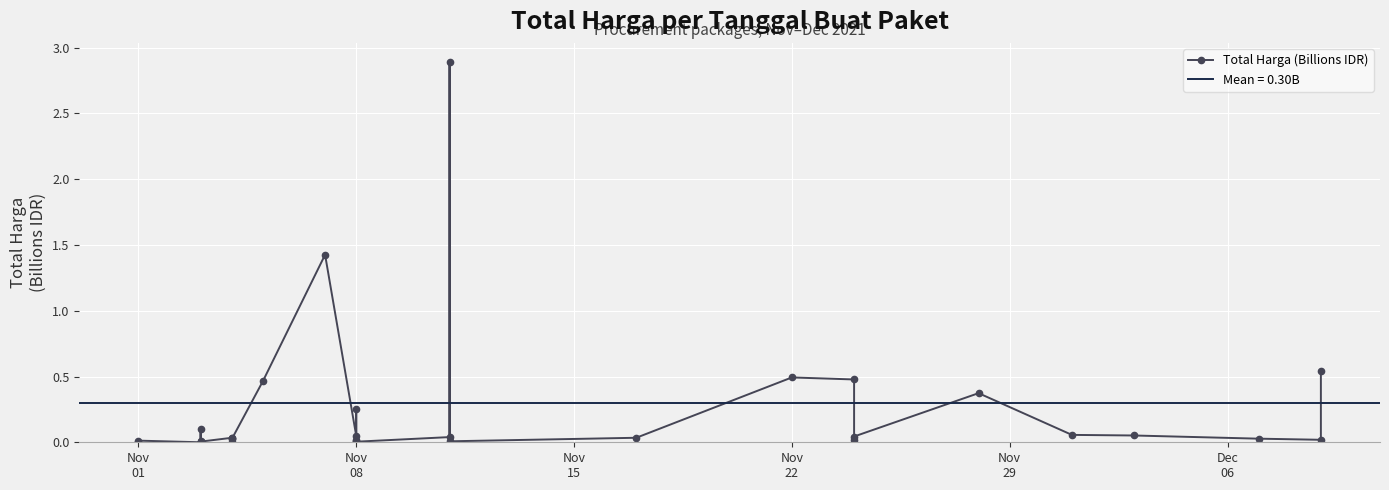

Count the number of categories in the chart.

35